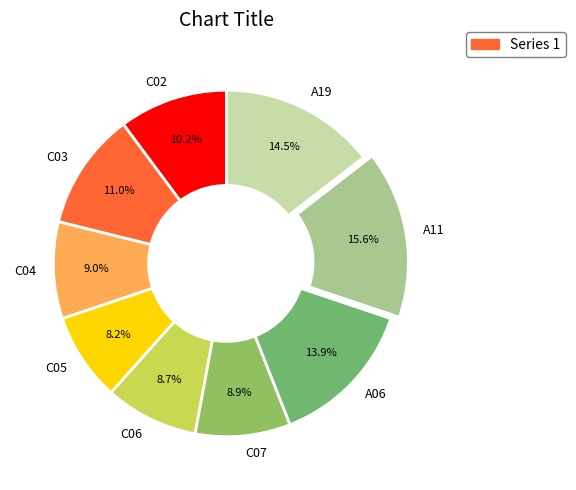

How many slices are in this pie chart?

9